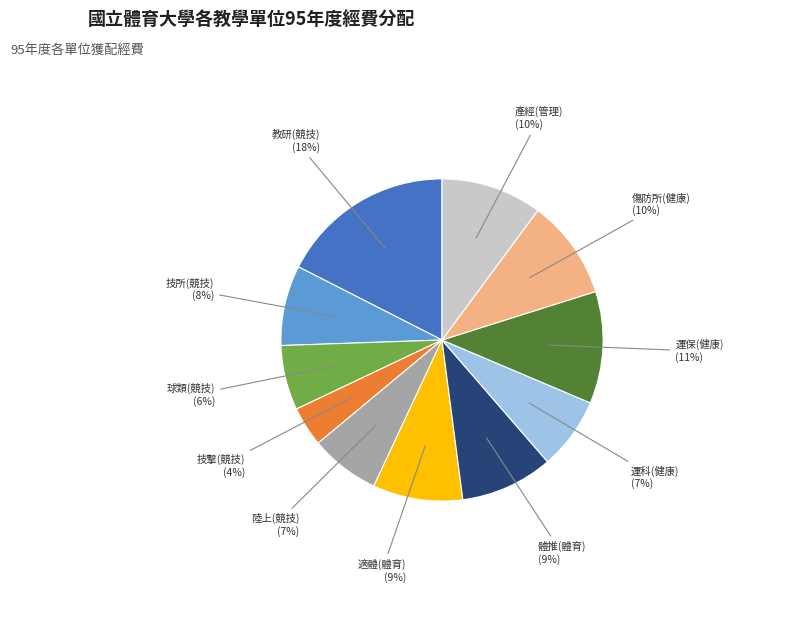

What is the largest slice in the pie chart?

教研(競技)